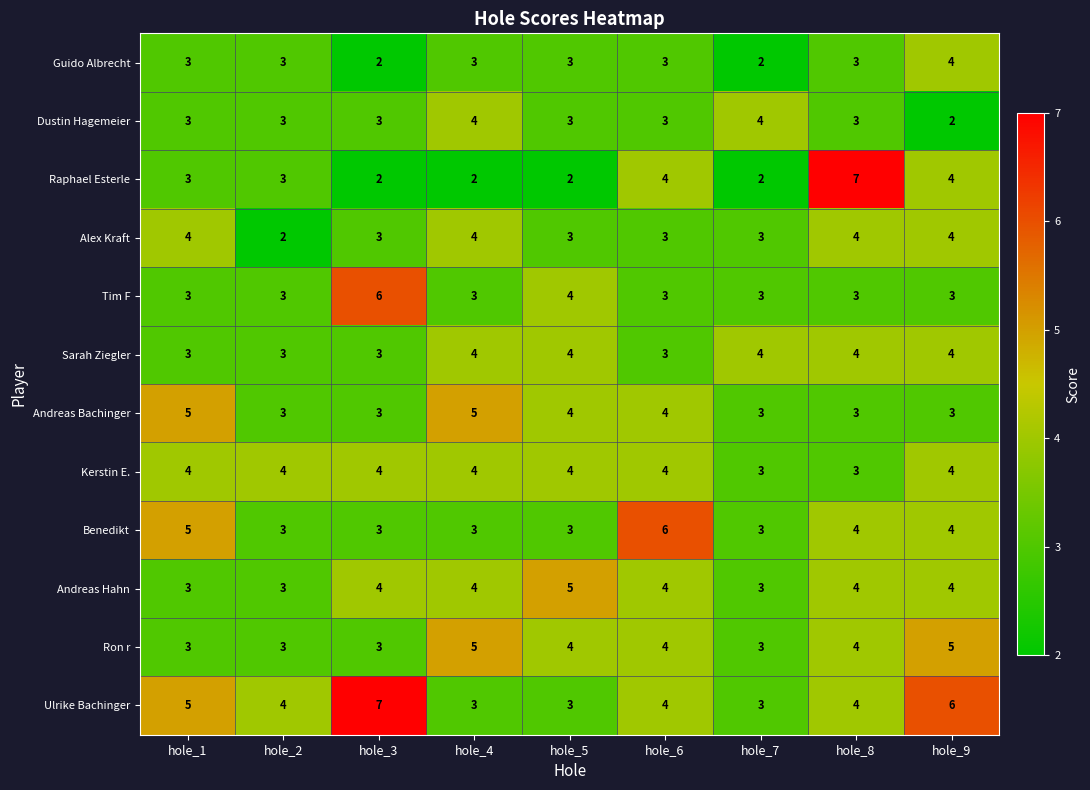

Is the value of Benedikt at hole_3 greater than the value of Sarah Ziegler at hole_8?

No